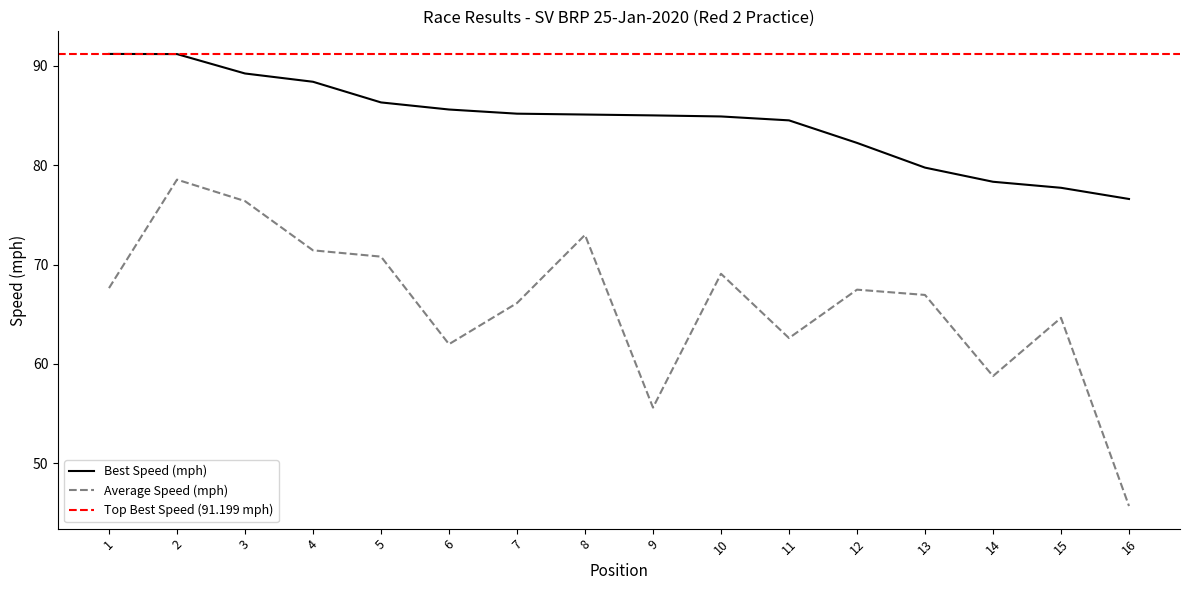

What is the difference between the maximum and minimum values in the Best Lap time series?

14.6